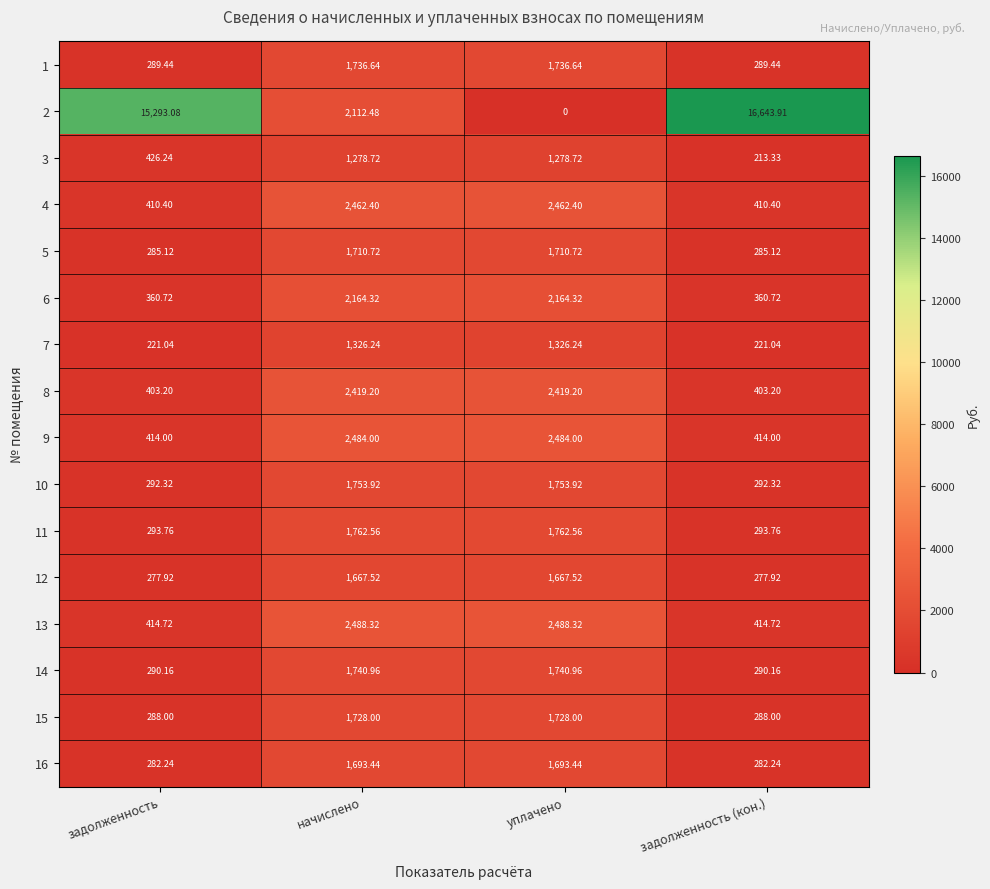

Which series has the largest total across all categories?

2